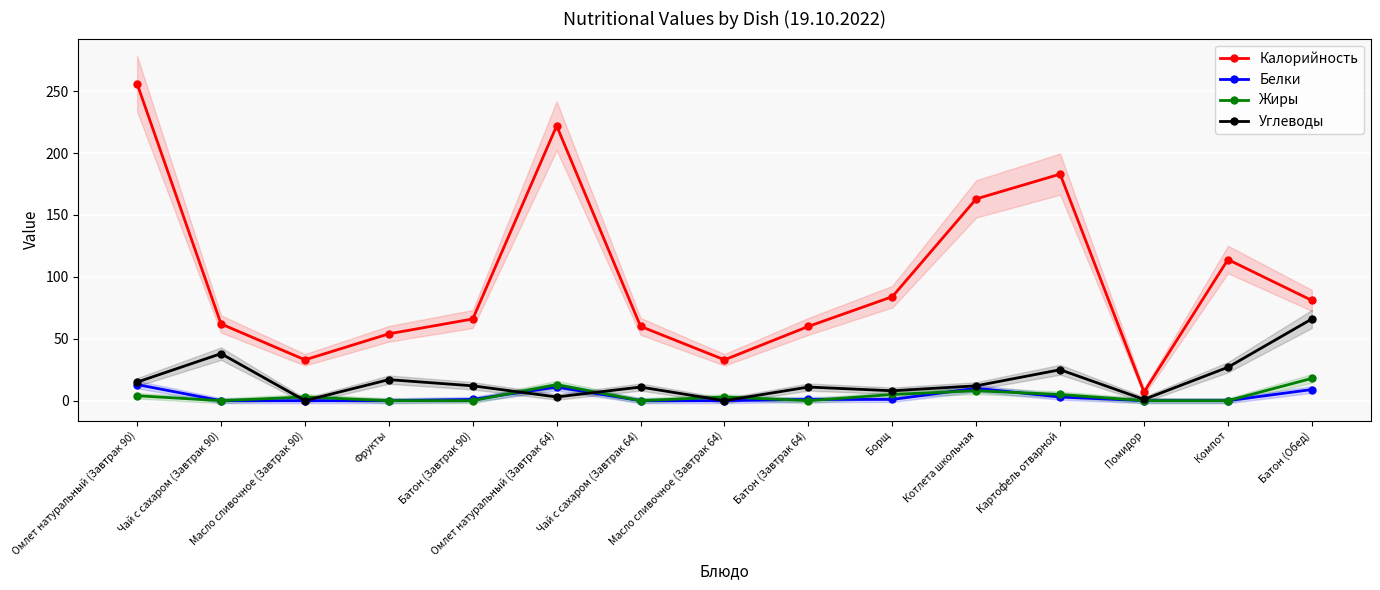

Is this an area chart (filled region under the line)?

No